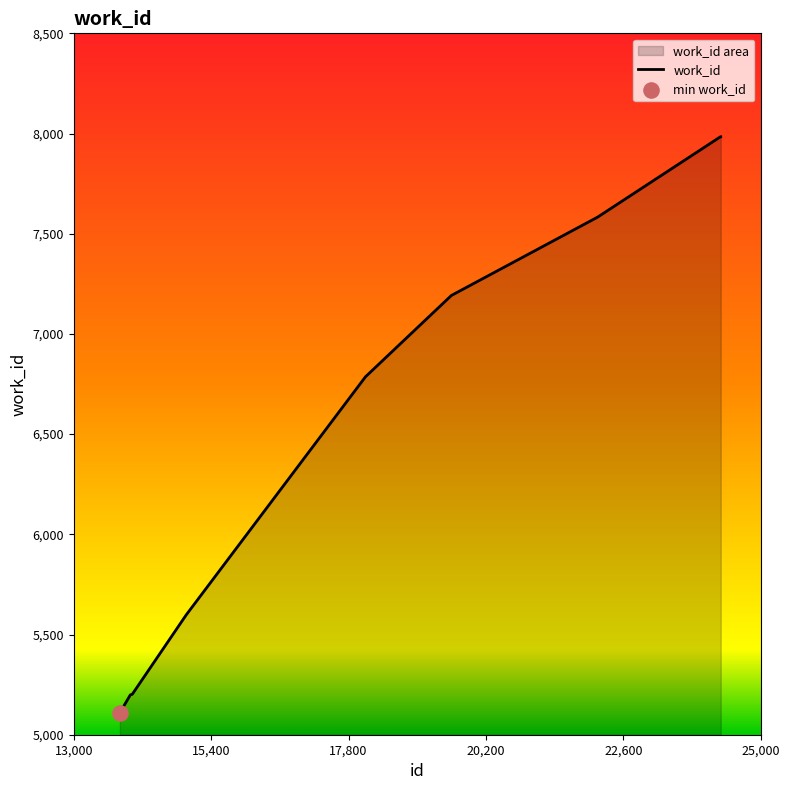

What is the ratio of the value at 13806 to the value at 14022?

1.0